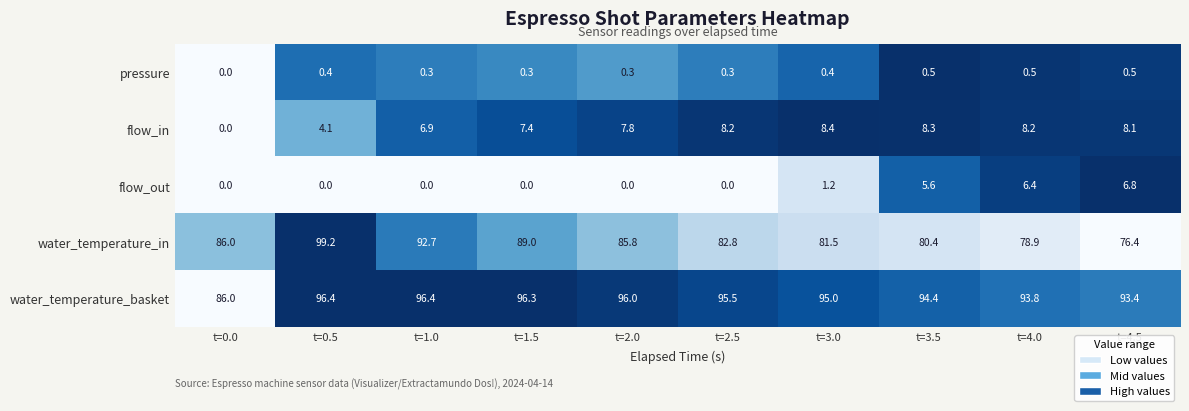

What is the sum of the pressure values at t=0.0 and t=1.0?

0.3